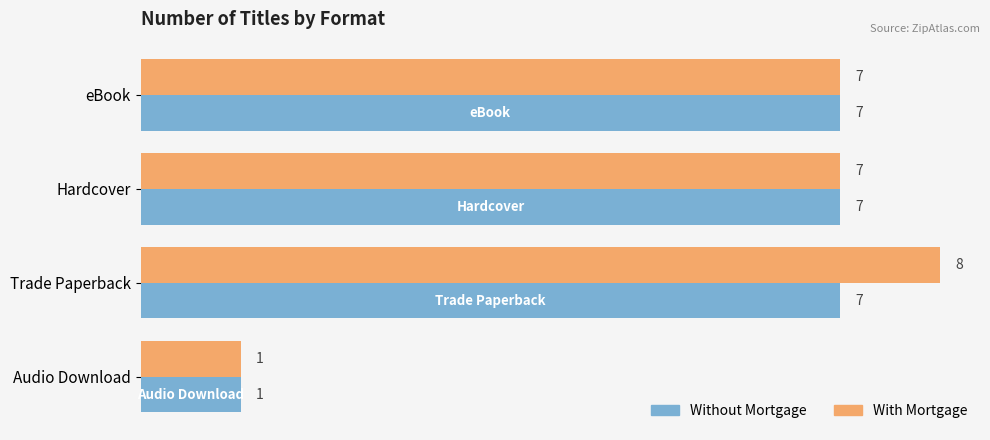

At which label does With Mortgage reach its peak?

Trade Paperback